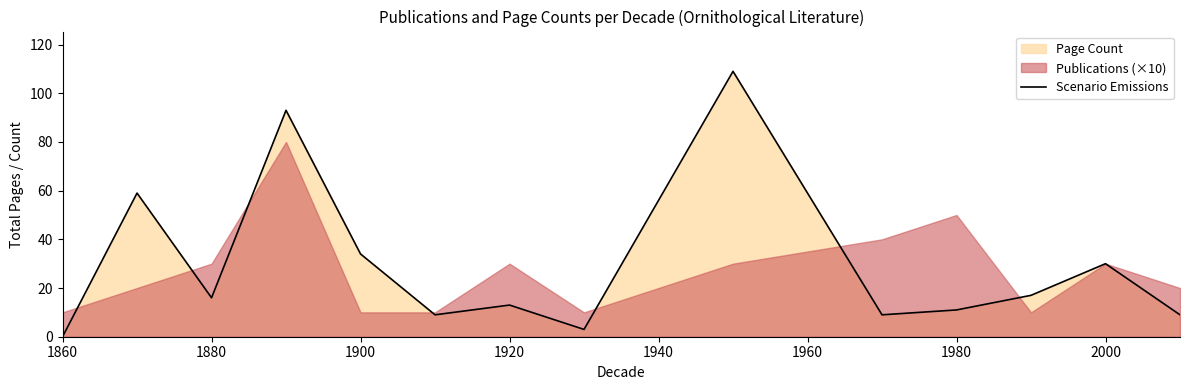

What is the highest value of the Scenario Emissions series?

109